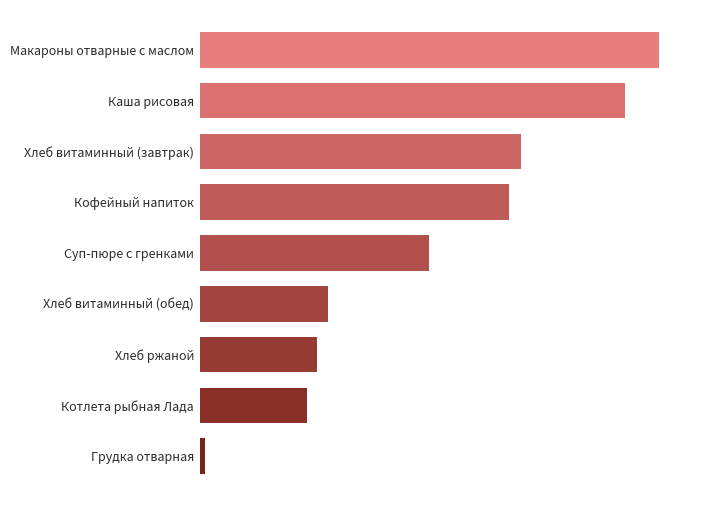

Which category has the highest value across all series?

Макароны отварные с маслом